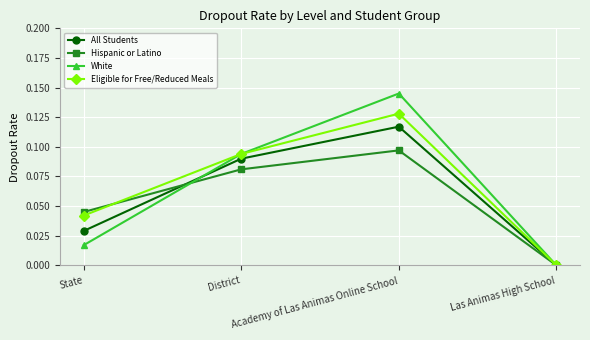

Rank the series by their average value, from highest to lowest.

Eligible for Free/Reduced Meals, White, All Students, Hispanic or Latino